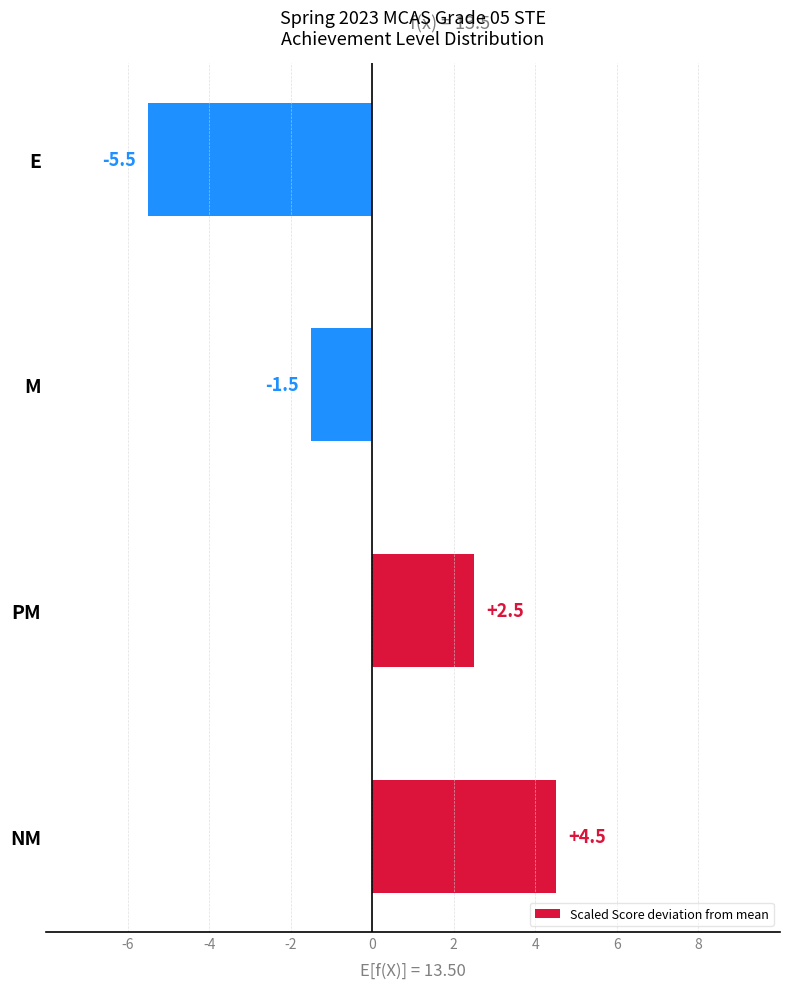

Rank the categories by value from highest to lowest.

NM, PM, M, E